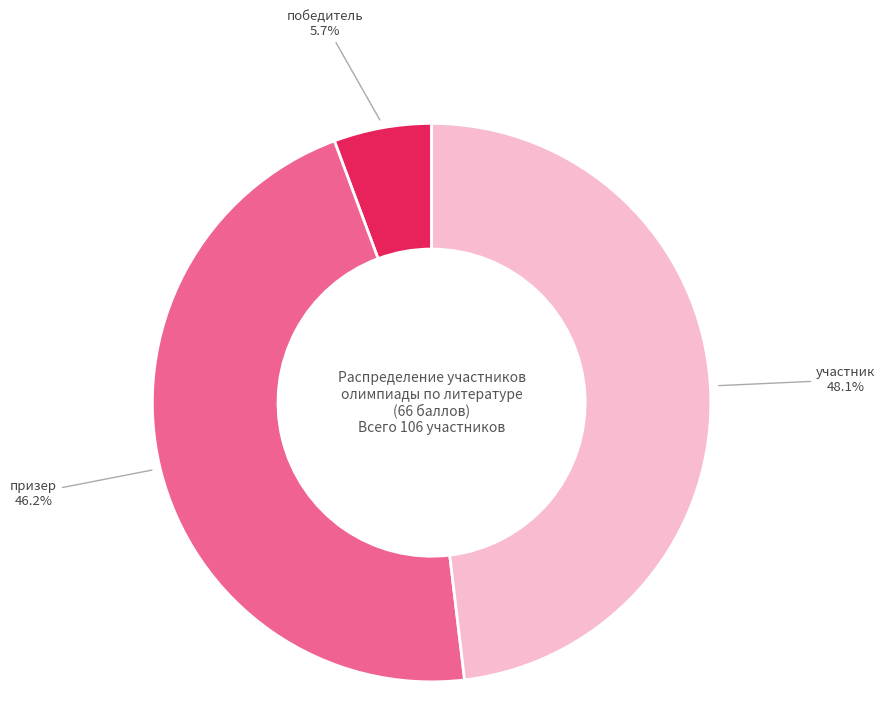

Which has a higher value, победитель or участник?

участник